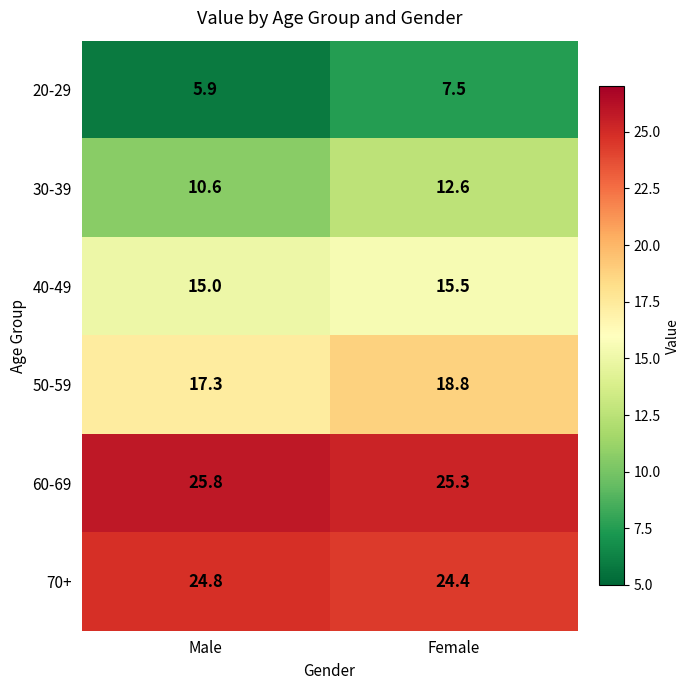

What is the total value across all series at Female?

104.1